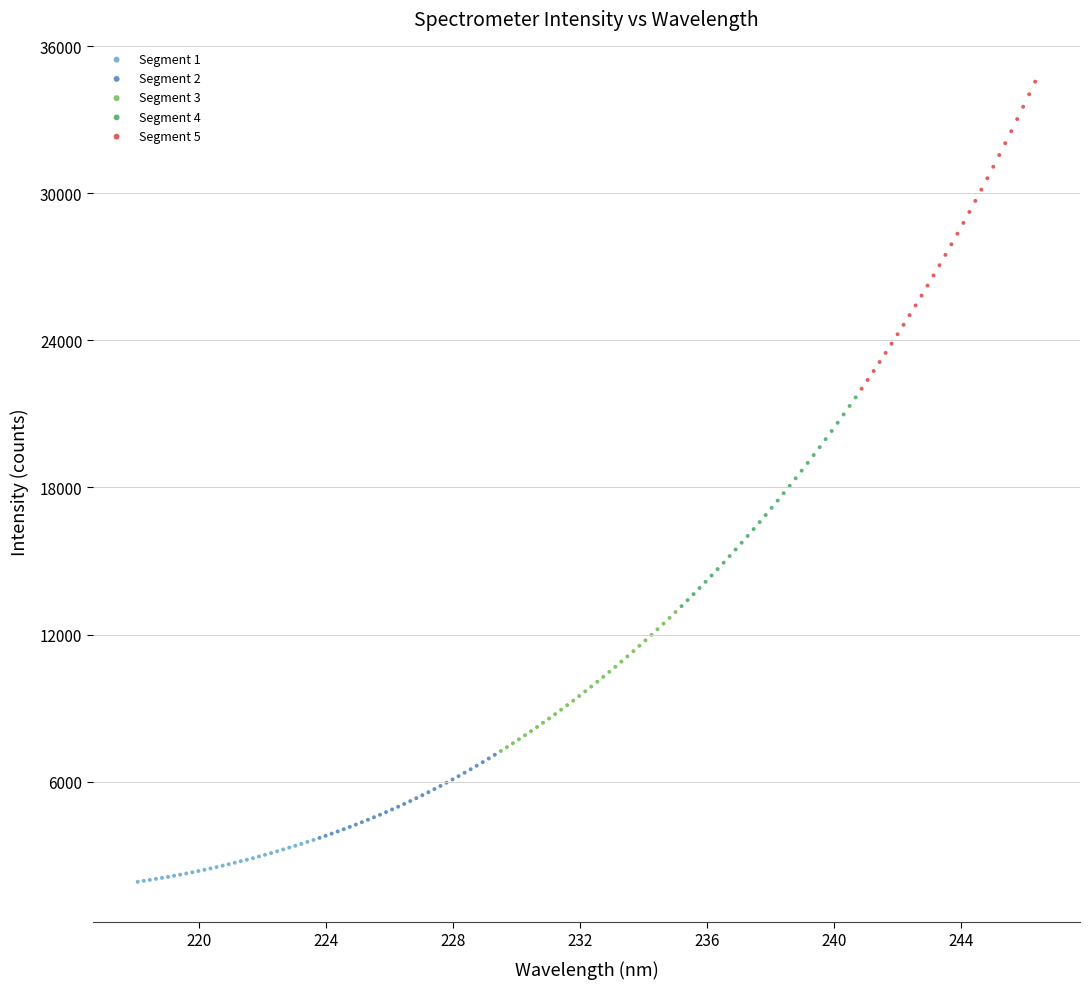

Which series contains the lowest Y value?

Segment 1